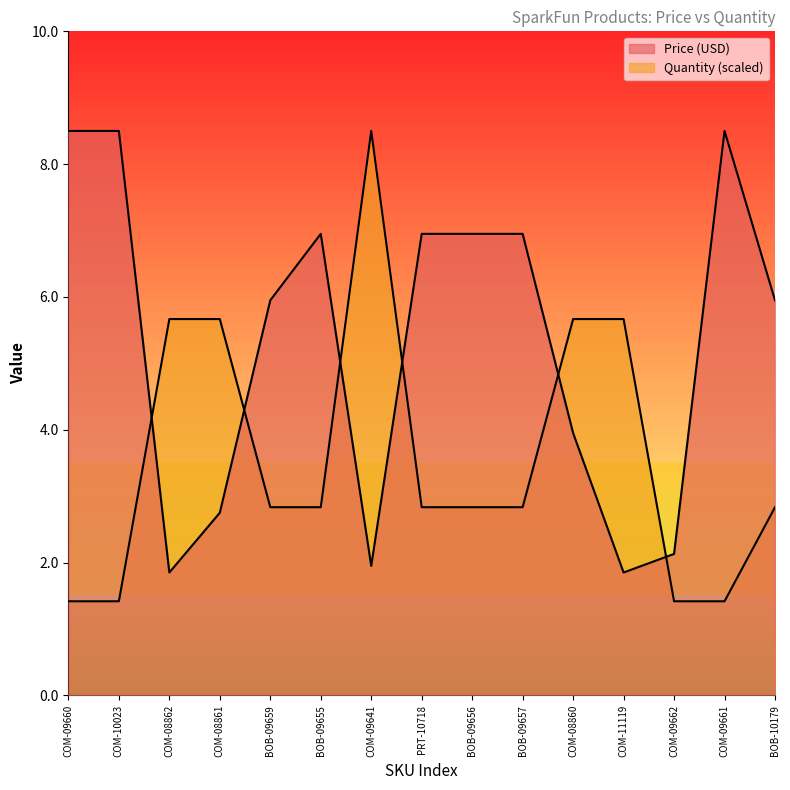

What is the difference between the Quantity values at COM-08862 and BOB-09656?

2.8